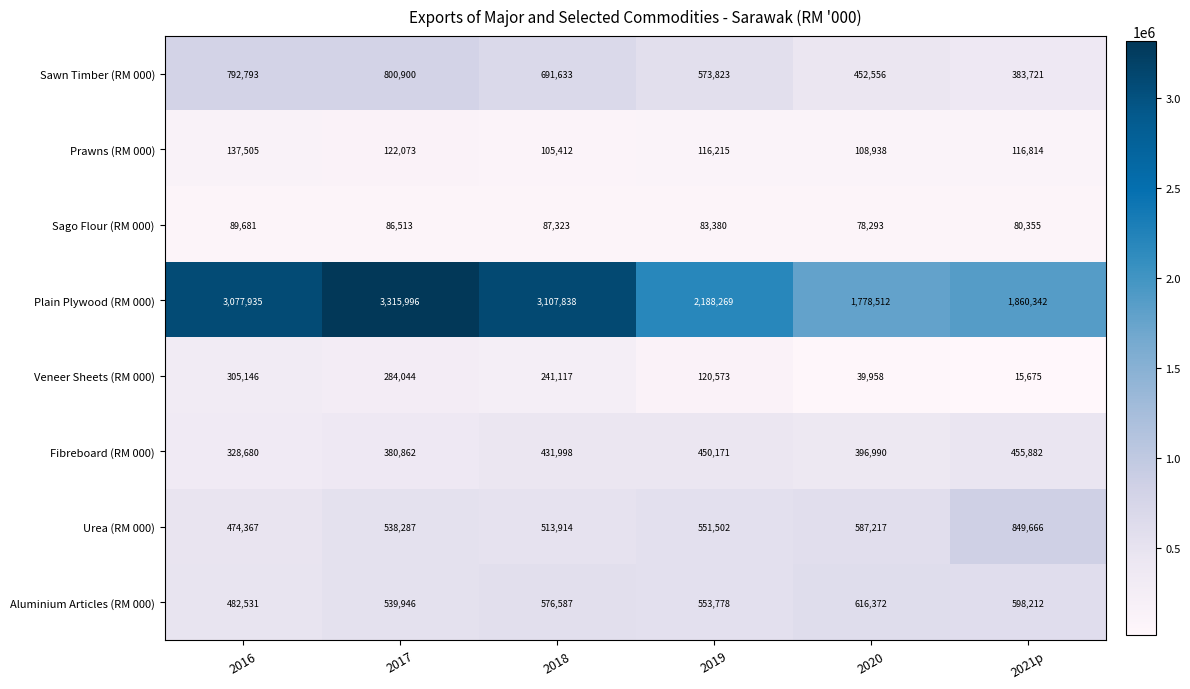

True or false: Prawns (RM 000) has a value of 116215 at 2019.

True